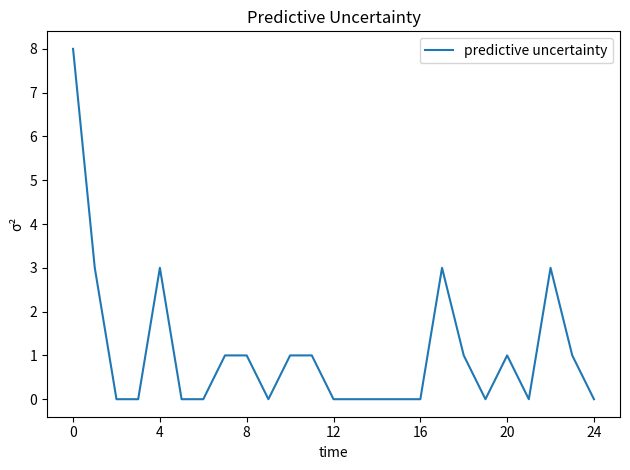

What is the difference between the maximum and minimum values?

8